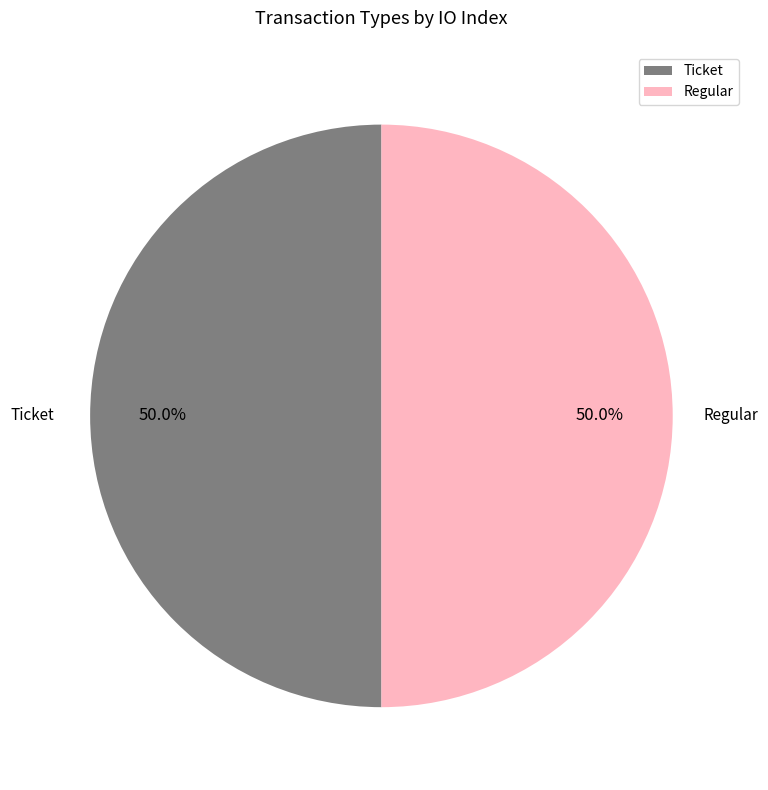

To the nearest percent, what portion does Regular represent?

50%